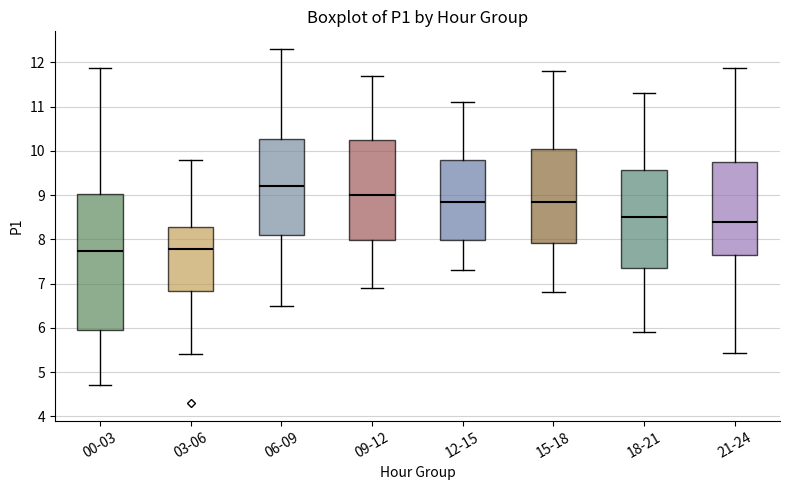

Where does the upper whisker of the box for 03-06 end on the y-axis? The values are not printed on the chart, so give them approximately, as read against the axis.

9.8